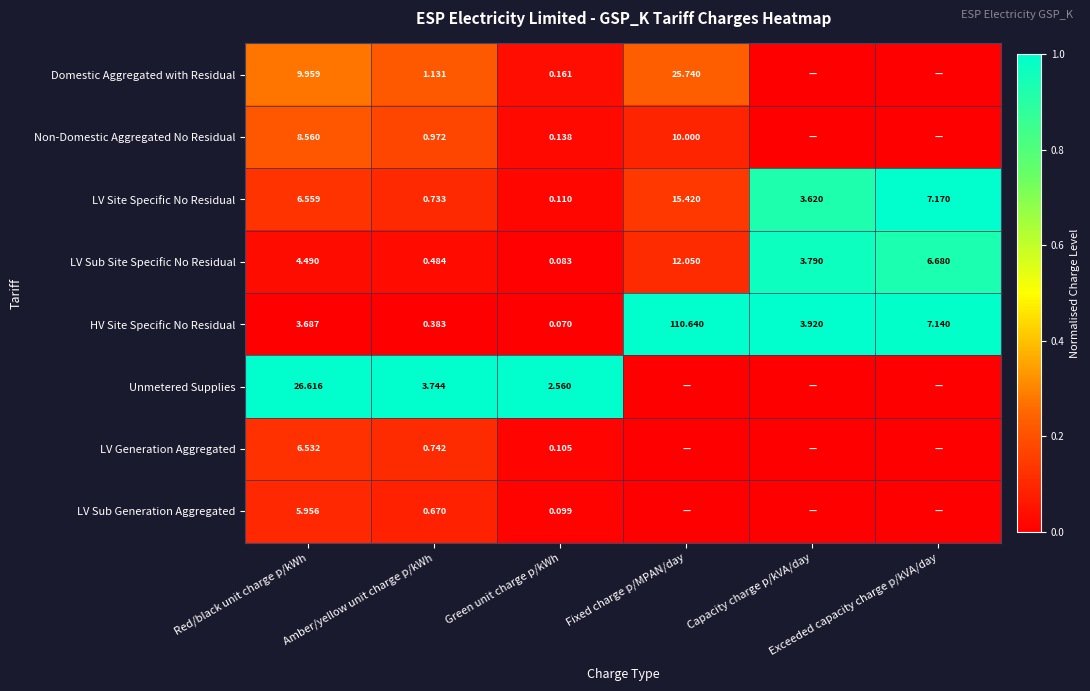

Which has a higher value, Capacity charge p/kVA/day or Green unit charge p/kWh?

Green unit charge p/kWh